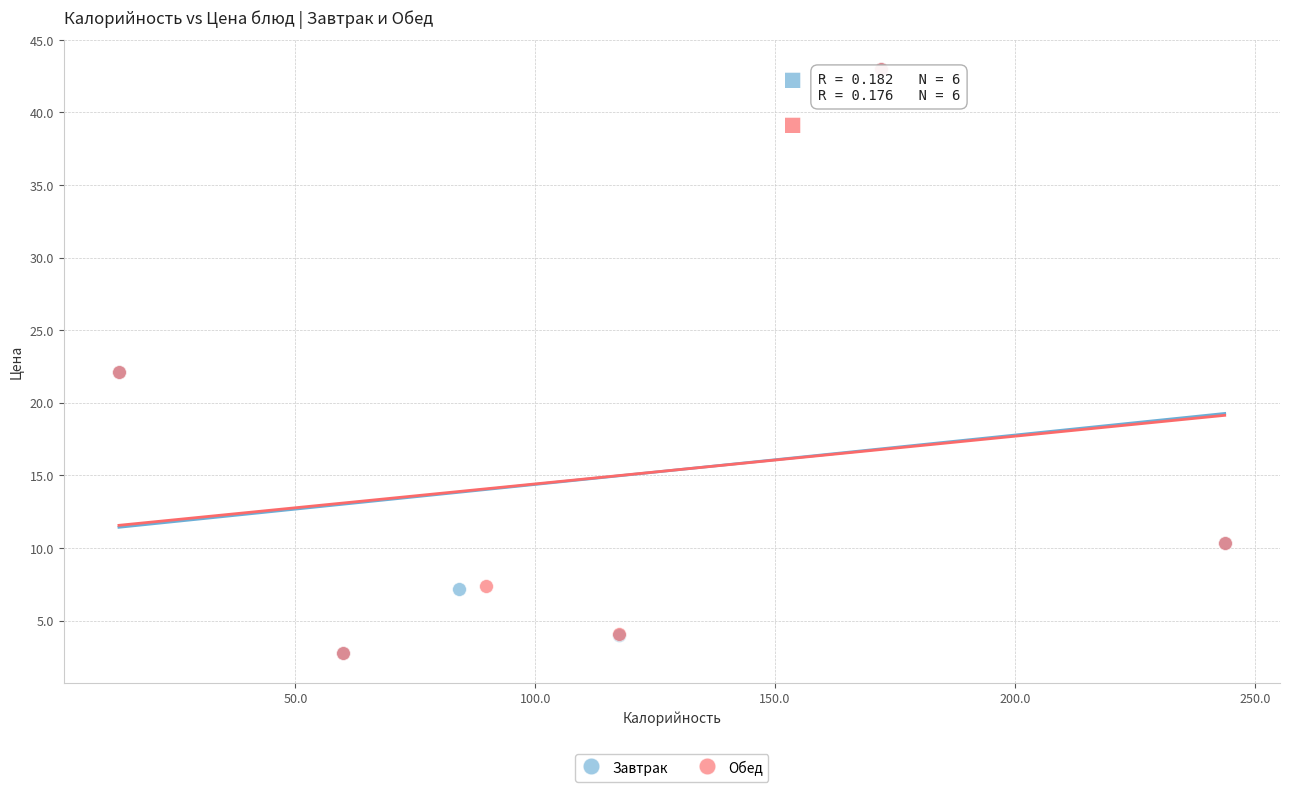

What are all the series names shown in the legend?

Завтрак, Обед